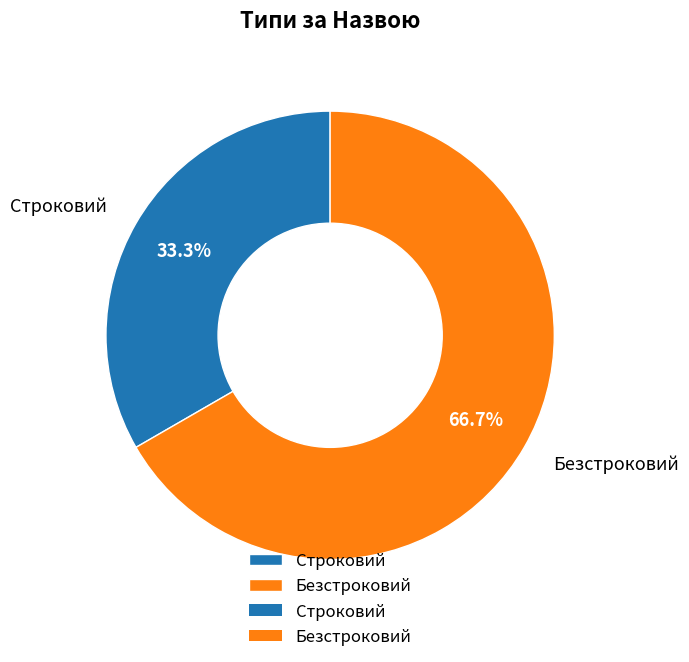

Approximately how many times larger is the value at Безстроковий compared to Строковий?

2.0